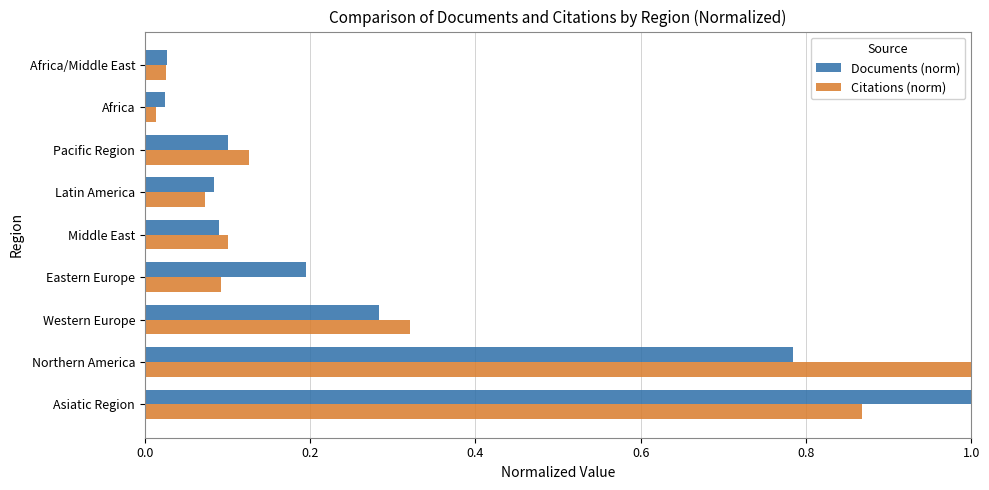

At how many categories does at least one series exceed 0?

9